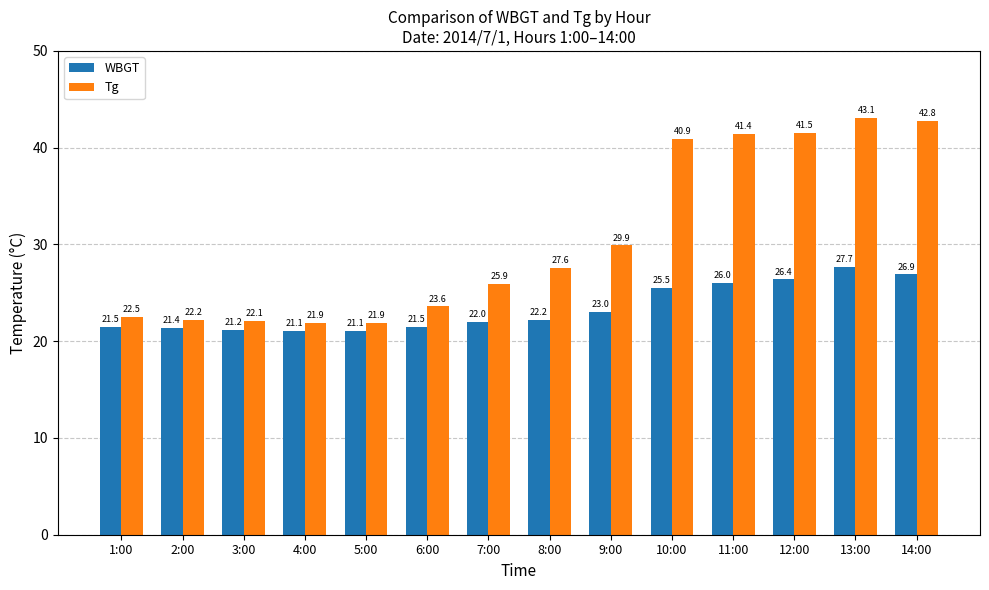

The WBGT series shows 22.0 at 7:00. True or false?

True